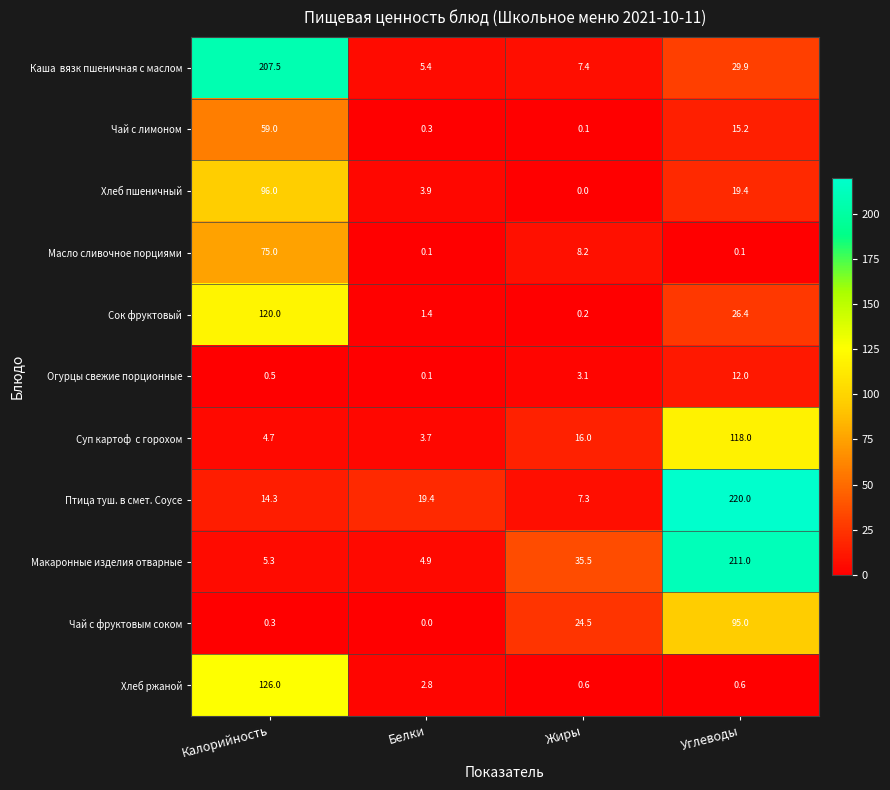

What is the greatest value displayed?

220.0